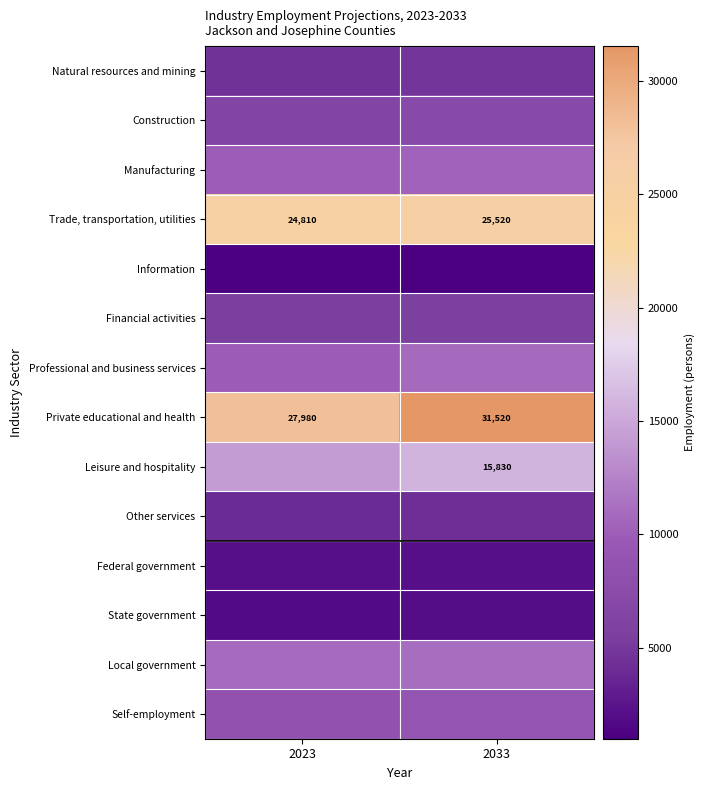

What is the total value across all series at 2023?

131920